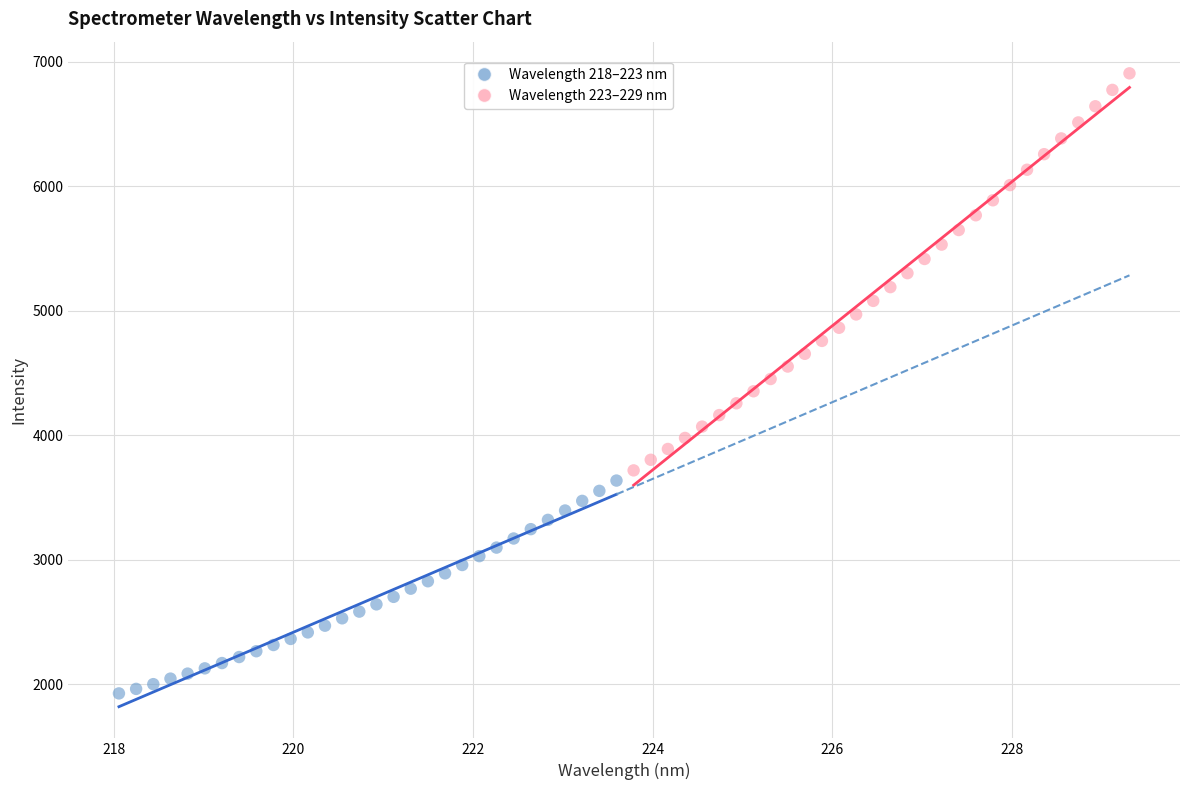

Which series has the largest Y range (max minus min)?

Wavelength 223–229 nm